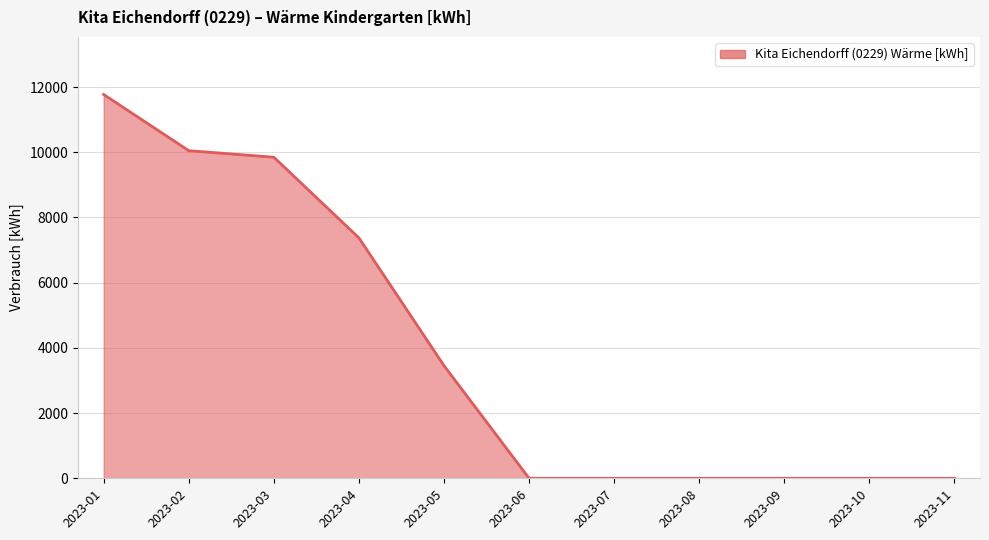

Does the chart display data point markers on the line(s)?

No